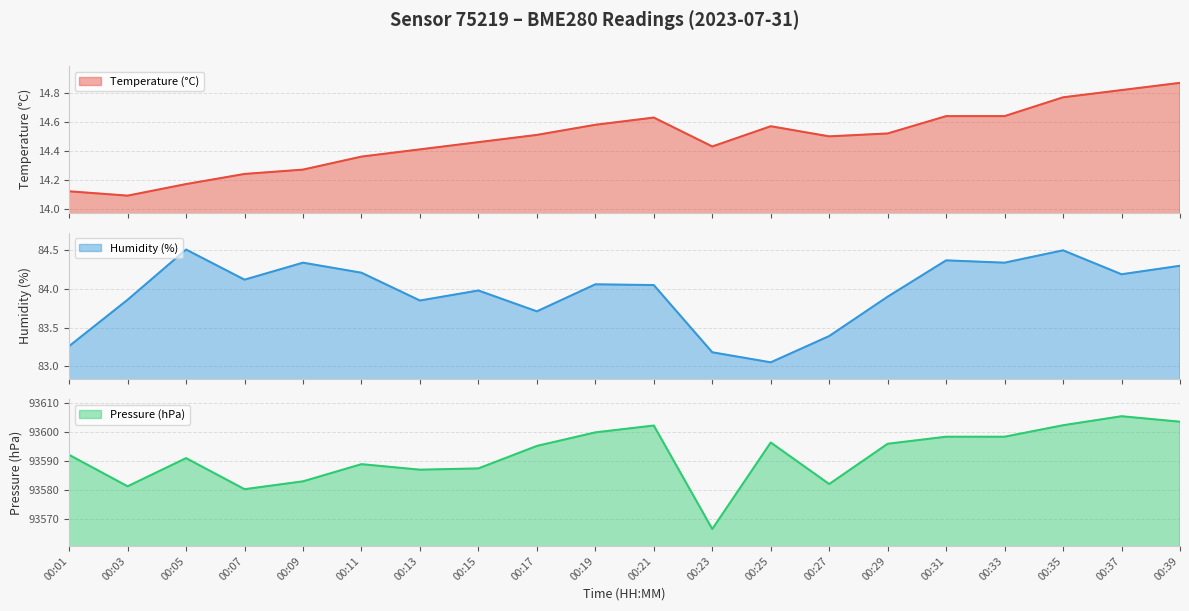

True or false: Temperature (°C) has a value of 20.9 at 00:09.

False